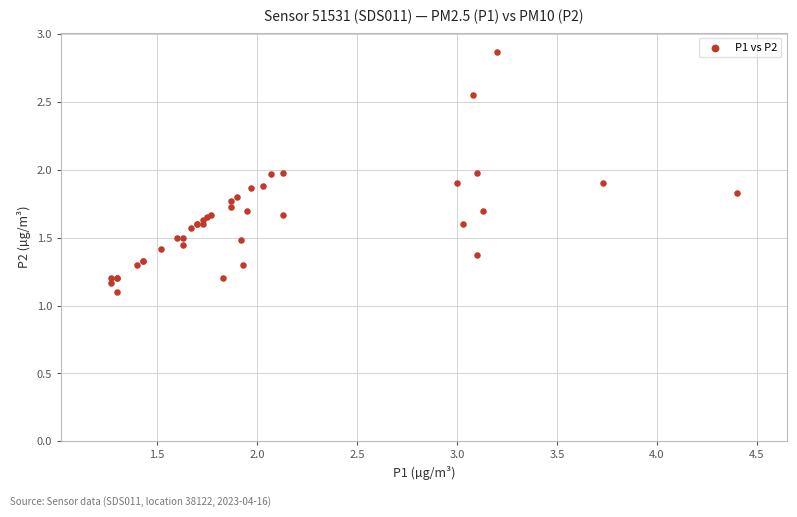

What Y value in the scatter plot is closest to 1?

1.1